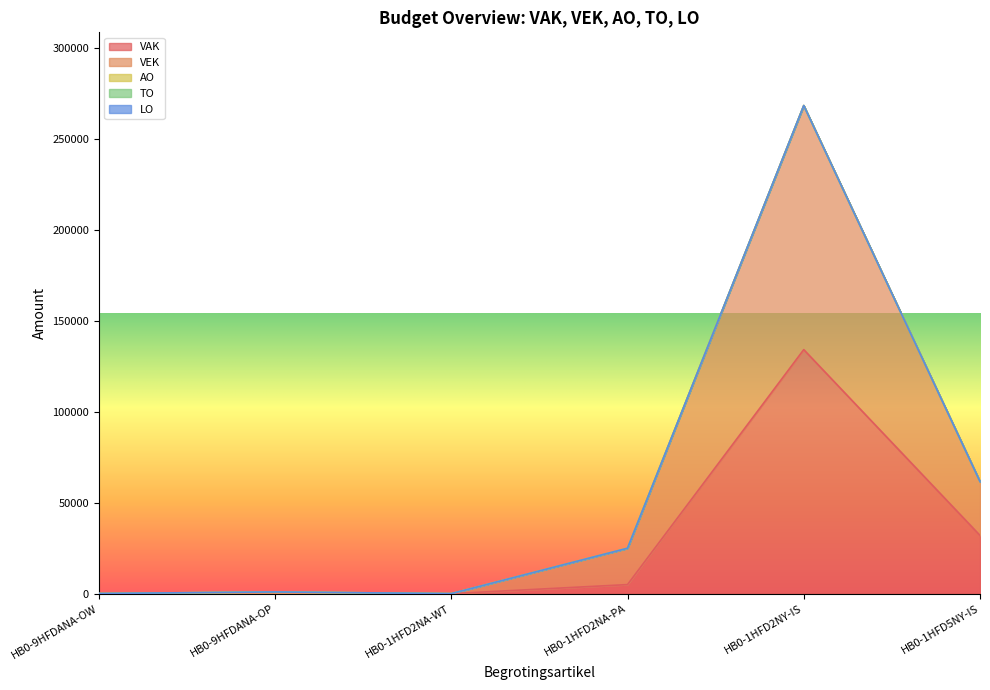

What position from the left is HB0-1HFD5NY-IS?

6